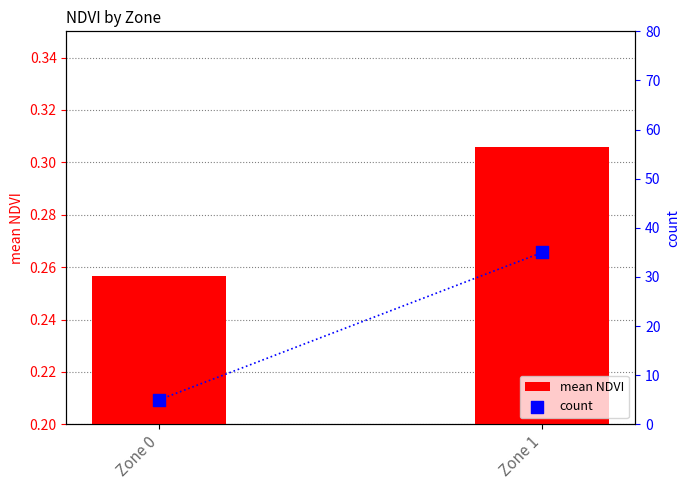

What are all the series names shown in the legend?

mean NDVI, count